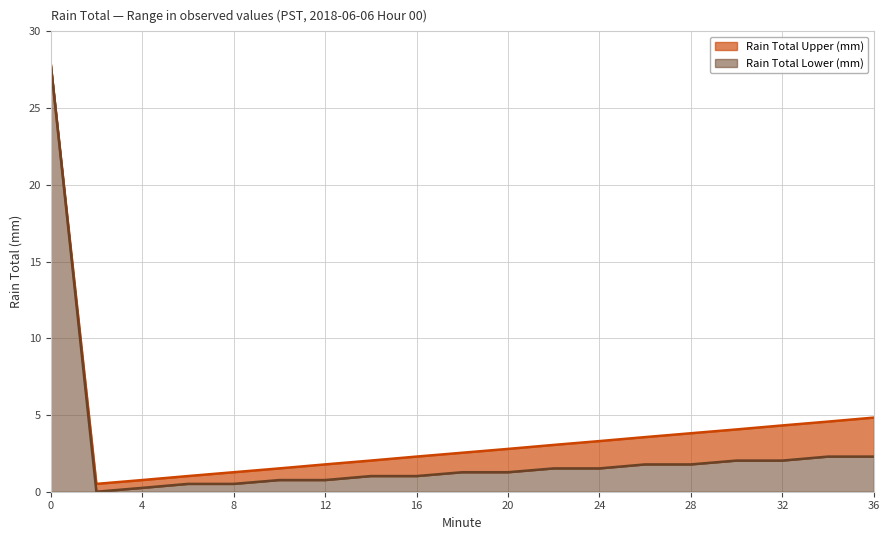

How many values in the Rain Total Lower (mm) series exceed 1?

13